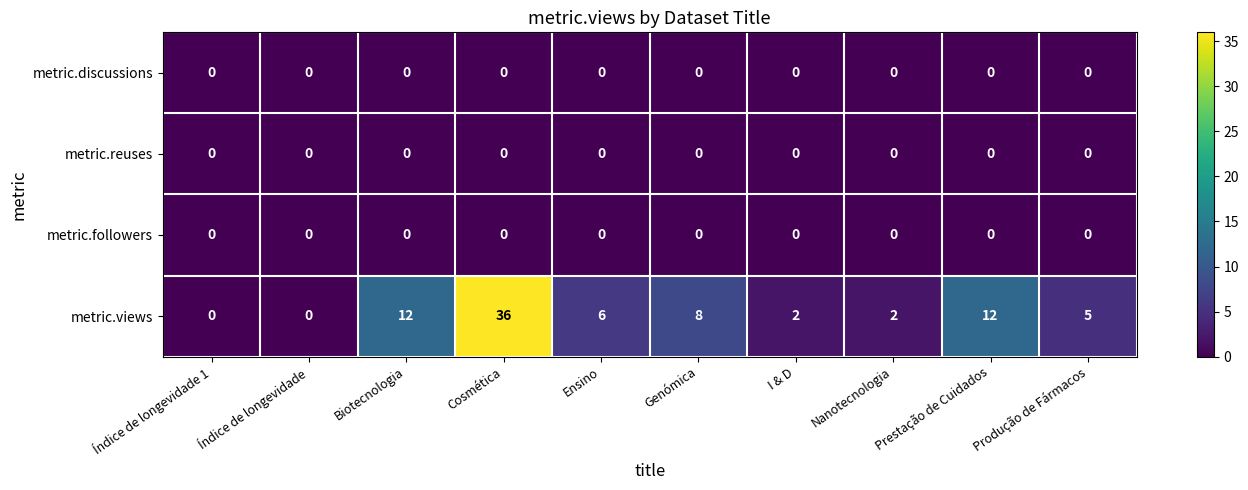

At how many categories does at least one series exceed 25?

1